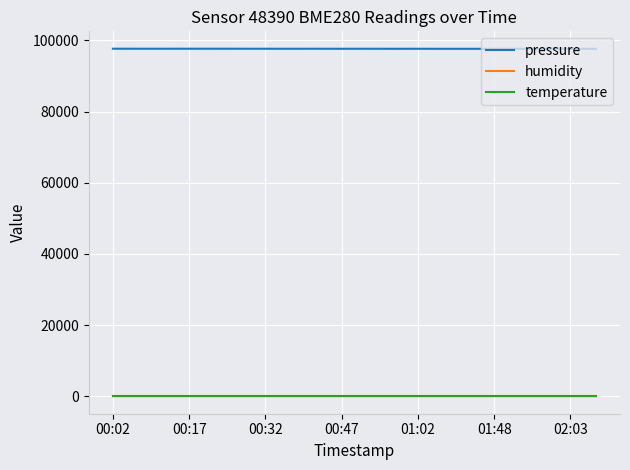

Which series has the largest range (max minus min)?

pressure